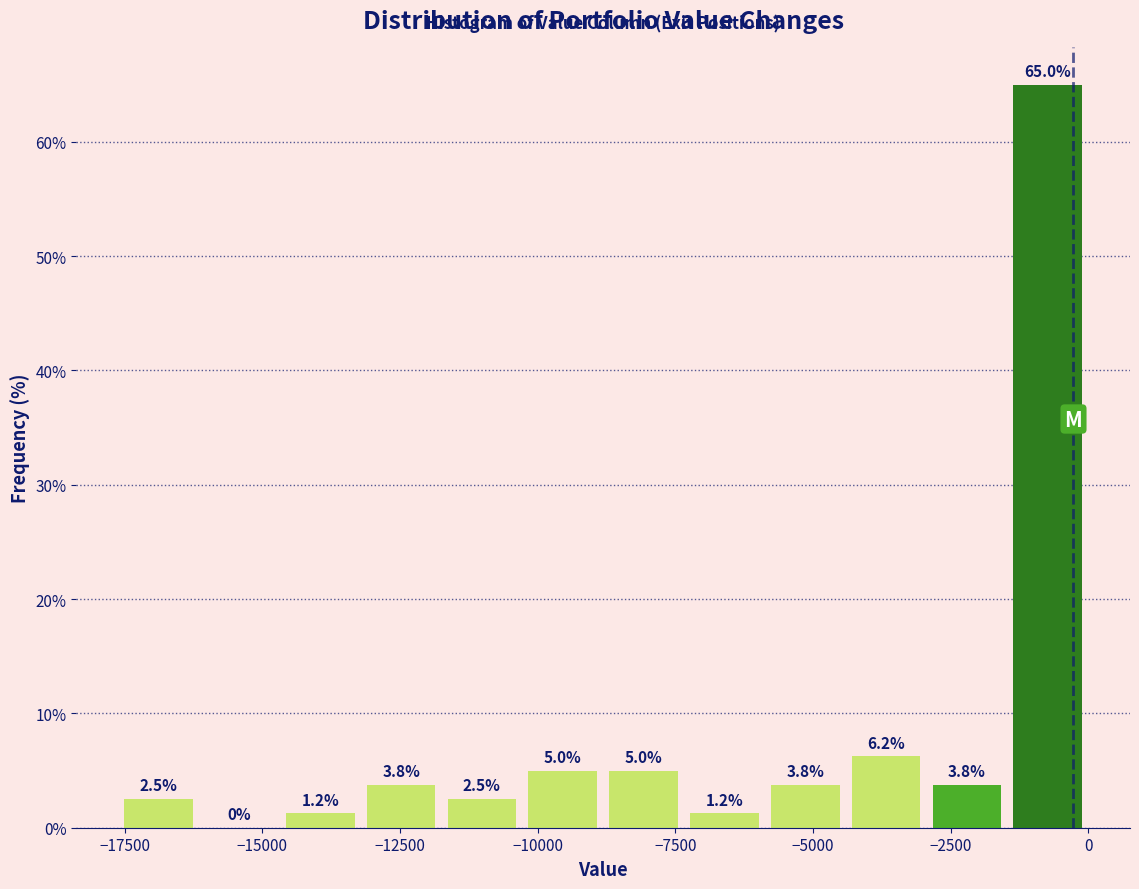

Around what value on the x-axis is the tallest bar? Give the approximate position of its centre, as read against the axis.

-500